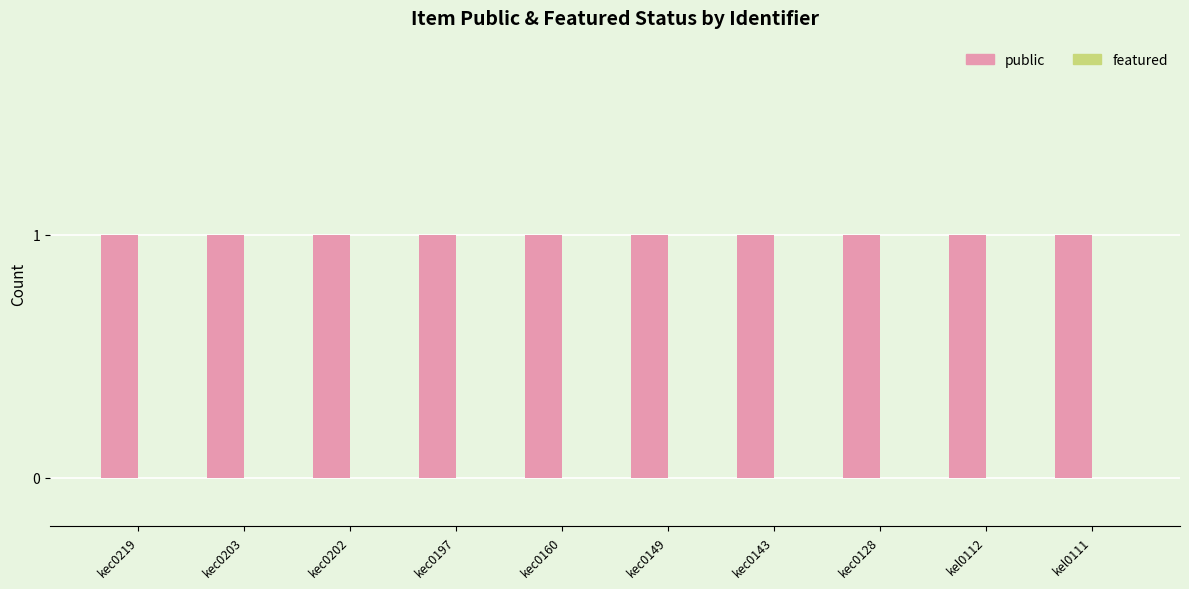

Is the value of public at kec0219 greater than the value of featured at kec0128?

Yes